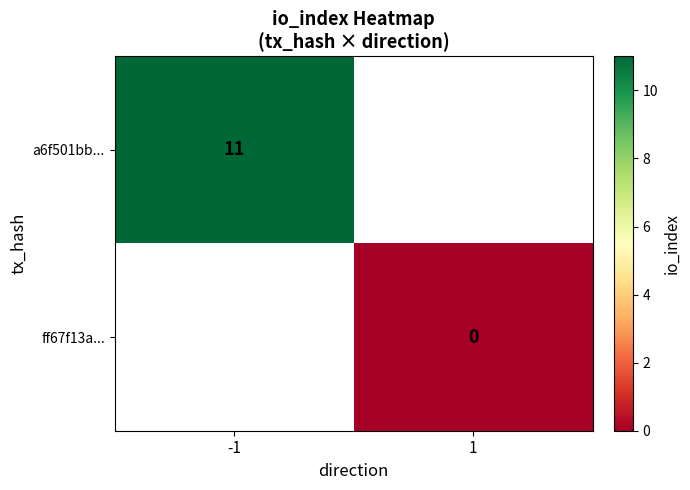

How many series are shown in this chart?

2